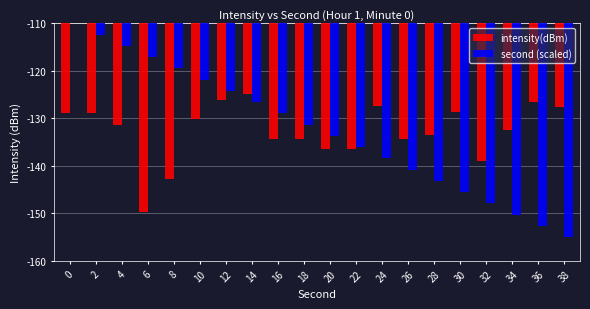

Read the second (scaled) value at 10.

-121.8